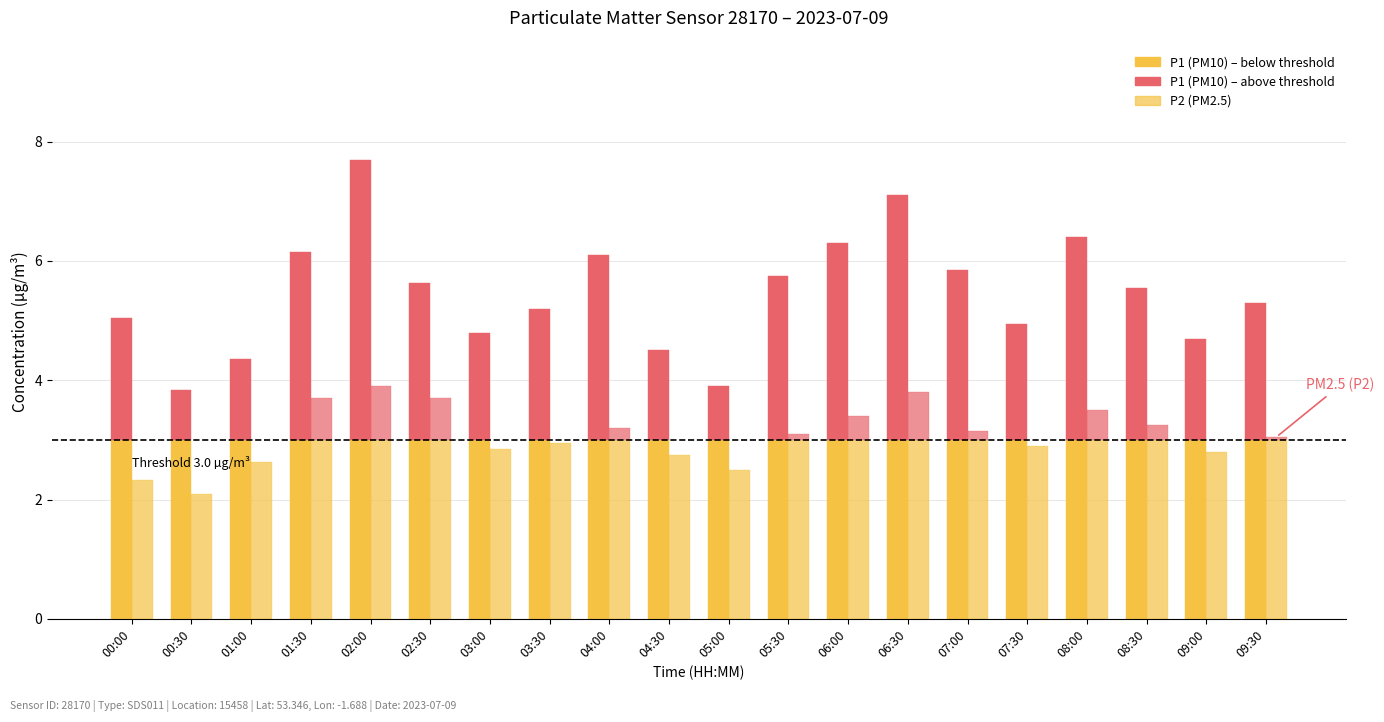

Reading left to right, extract all data points from this chart.

P1: 00:00=5.0	00:30=3.8	01:00=4.3	01:30=6.2	02:00=7.7	02:30=5.6	03:00=4.8	03:30=5.2	04:00=6.1	04:30=4.5	05:00=3.9	05:30=5.8	06:00=6.3	06:30=7.1	07:00=5.8	07:30=5.0	08:00=6.4	08:30=5.5	09:00=4.7	09:30=5.3
P2: 00:00=2.3	00:30=2.1	01:00=2.6	01:30=3.7	02:00=3.9	02:30=3.7	03:00=2.9	03:30=3.0	04:00=3.2	04:30=2.8	05:00=2.5	05:30=3.1	06:00=3.4	06:30=3.8	07:00=3.1	07:30=2.9	08:00=3.5	08:30=3.2	09:00=2.8	09:30=3.0